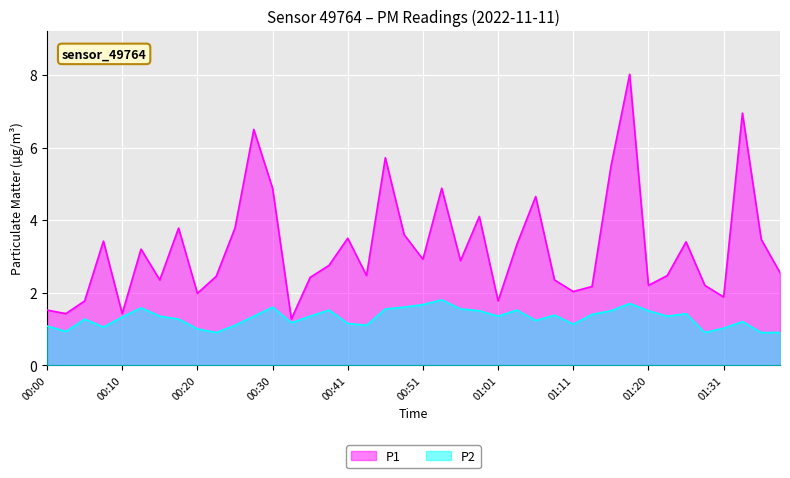

True or false: P1 and P2 cross at least once.

False